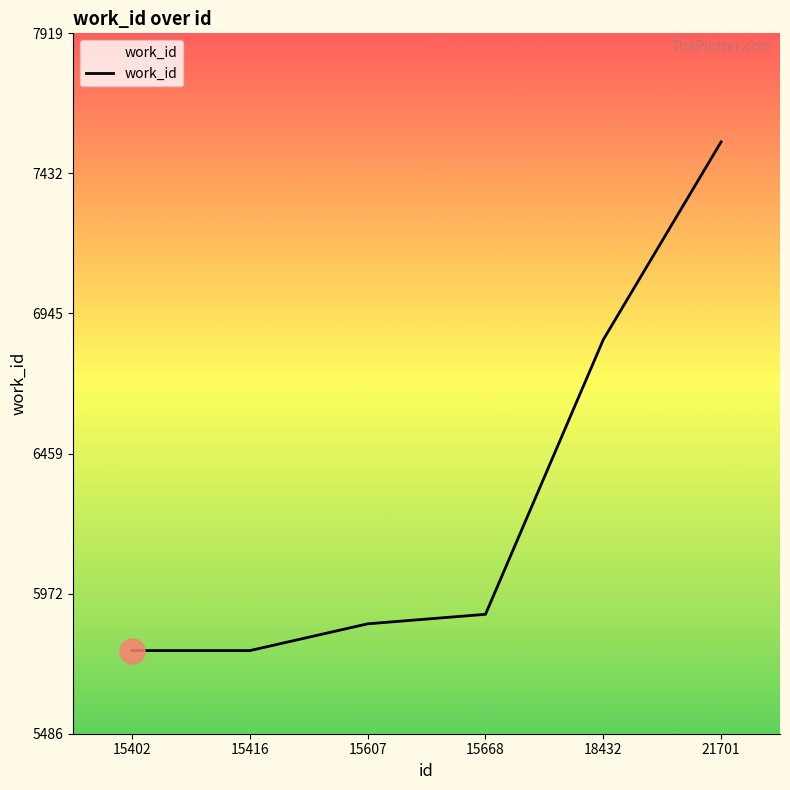

Reading right to left, extract all data points from this chart.

7542	6855	5901	5868	5775	5775